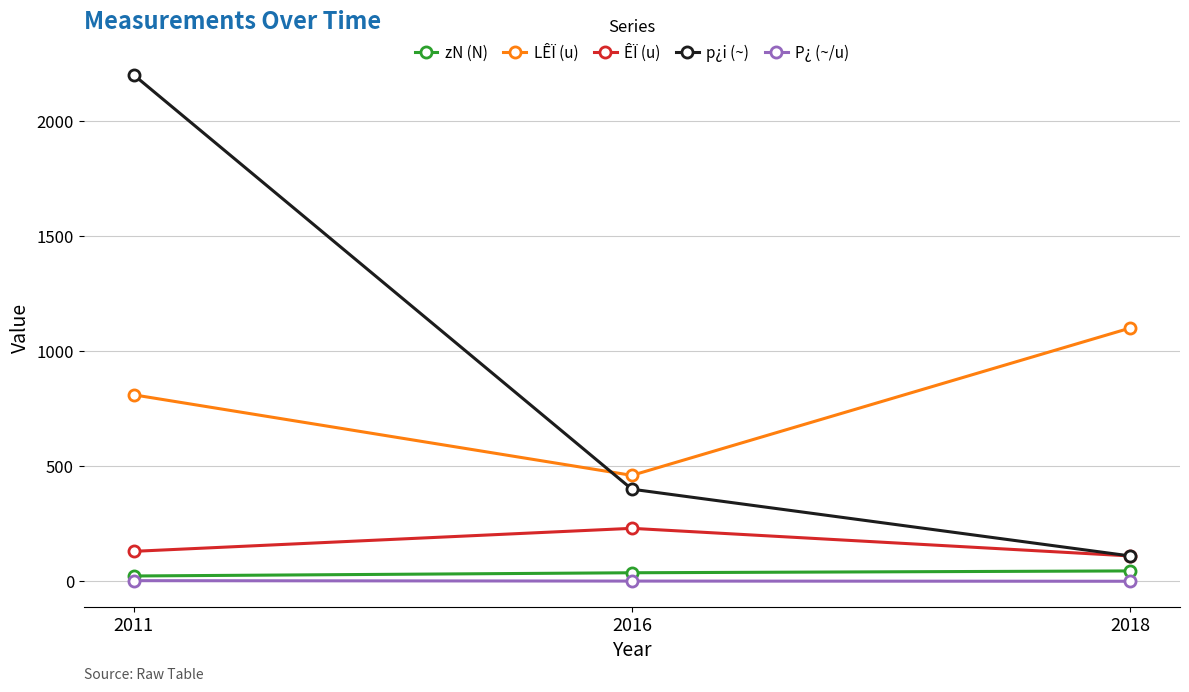

Which label corresponds to the largest value in the chart?

2011